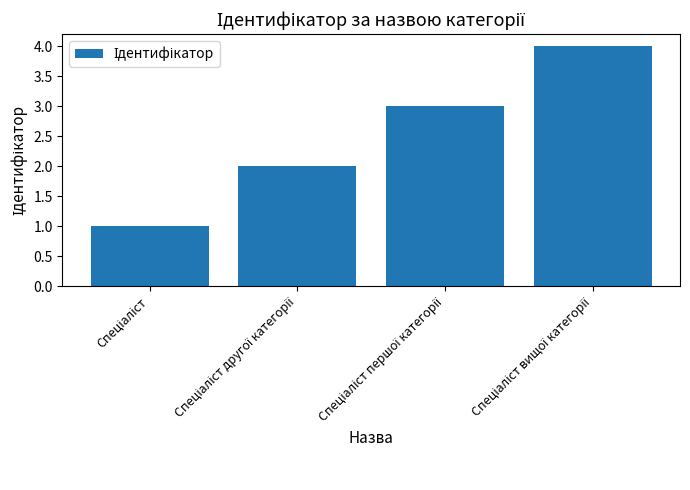

What is the maximum value shown in the chart?

4